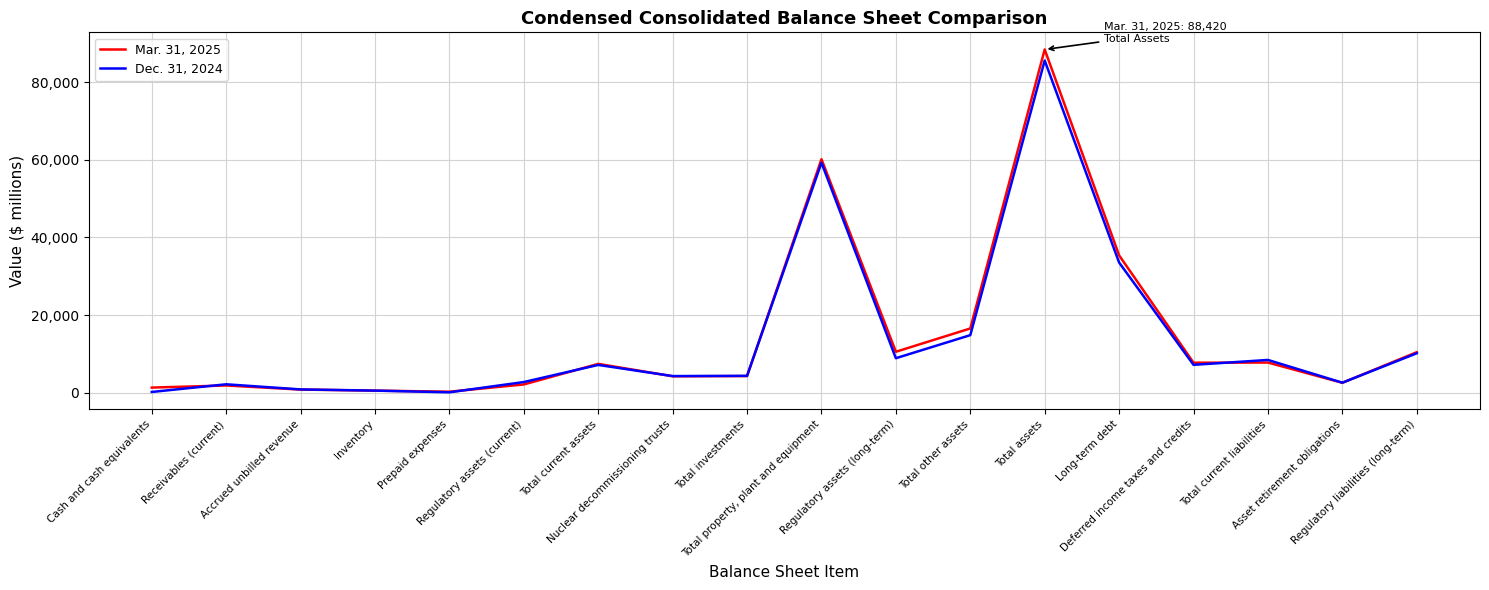

What is the maximum value shown in the chart?

88420